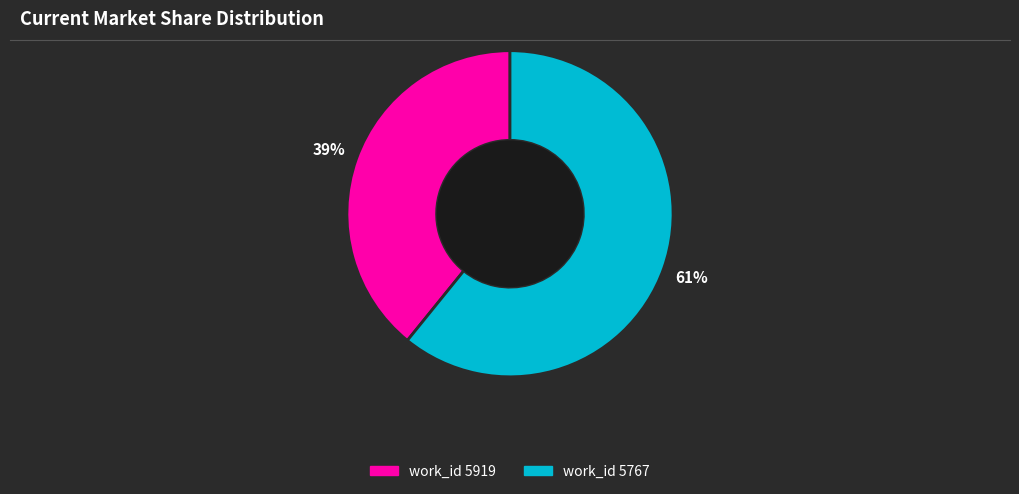

Is there any slice that represents more than half of the pie?

Yes